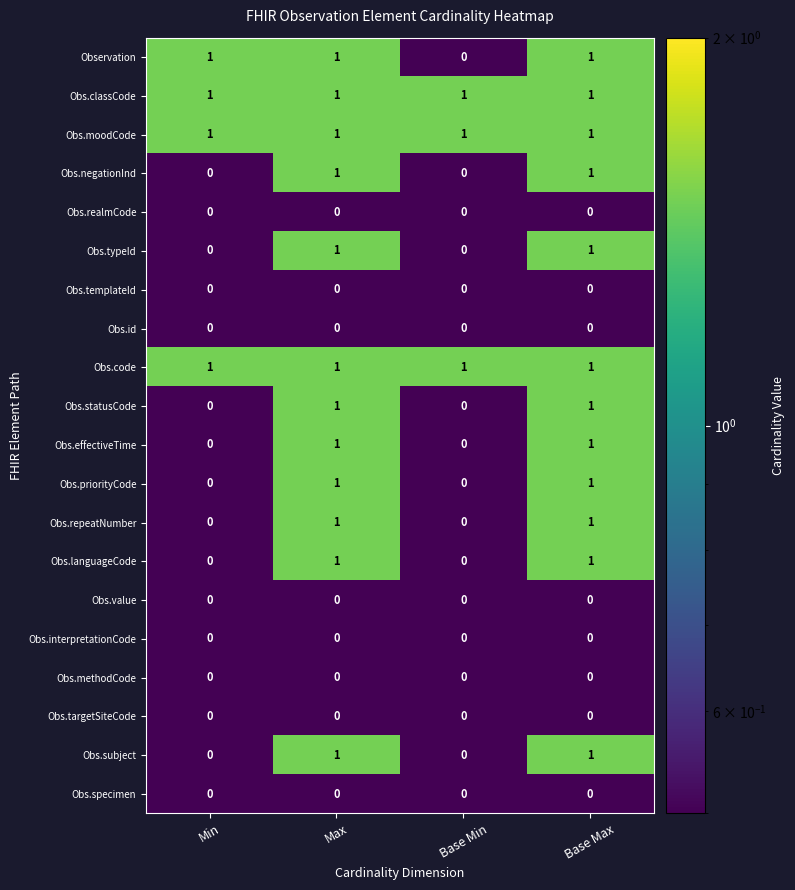

Is it true that Observation equals 2 at Base Max?

False